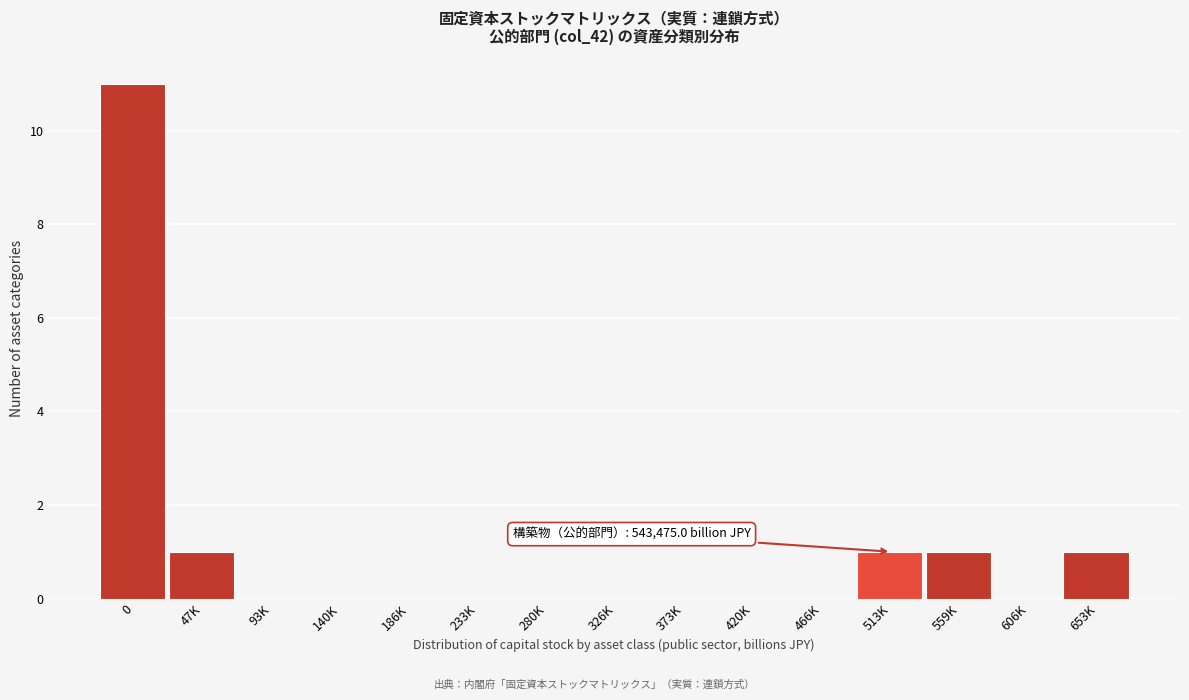

Reading left to right, extract all data points from this chart.

0=11	47K=1	93K=0	140K=0	186K=0	233K=0	280K=0	326K=0	373K=0	420K=0	466K=0	513K=1	559K=1	606K=0	653K=1